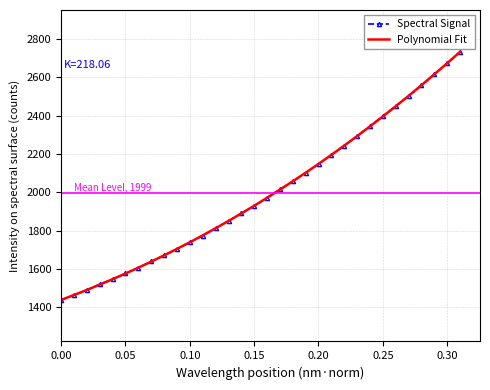

What is the minimum value for Spectral Signal?

1437.3